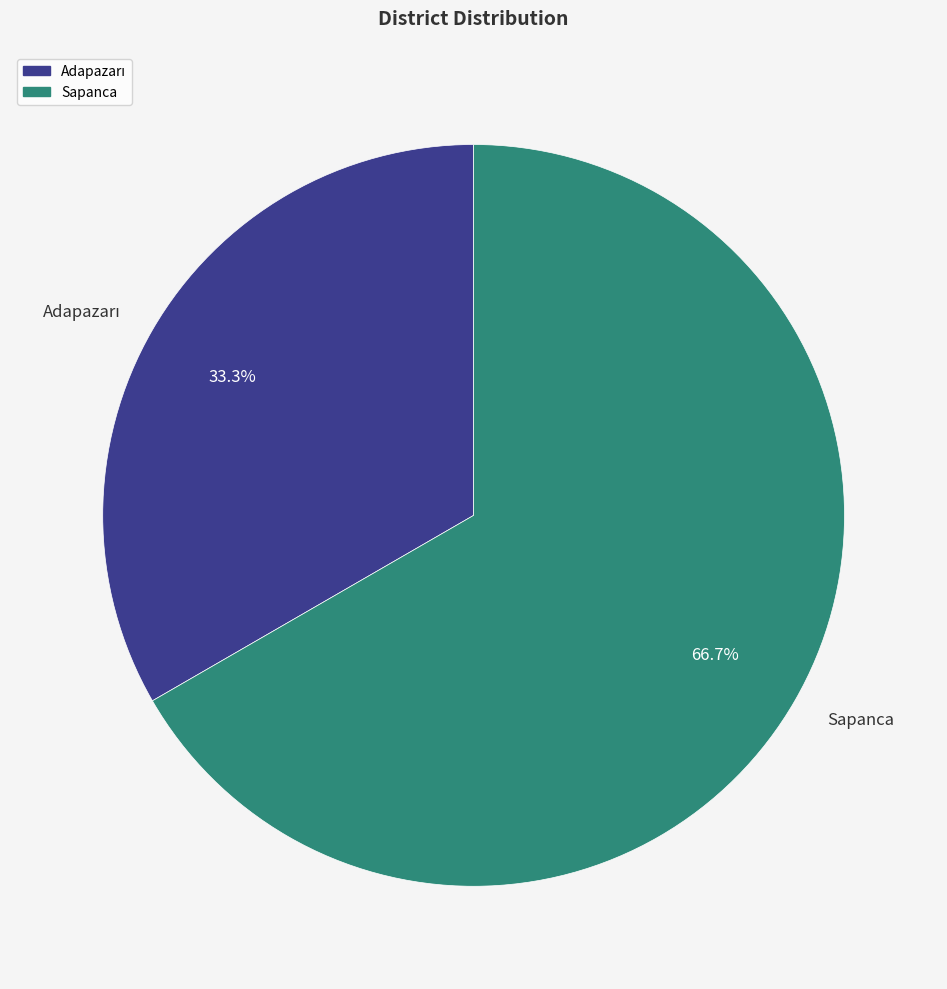

To the nearest percent, what percentage of the pie is Sapanca?

67%